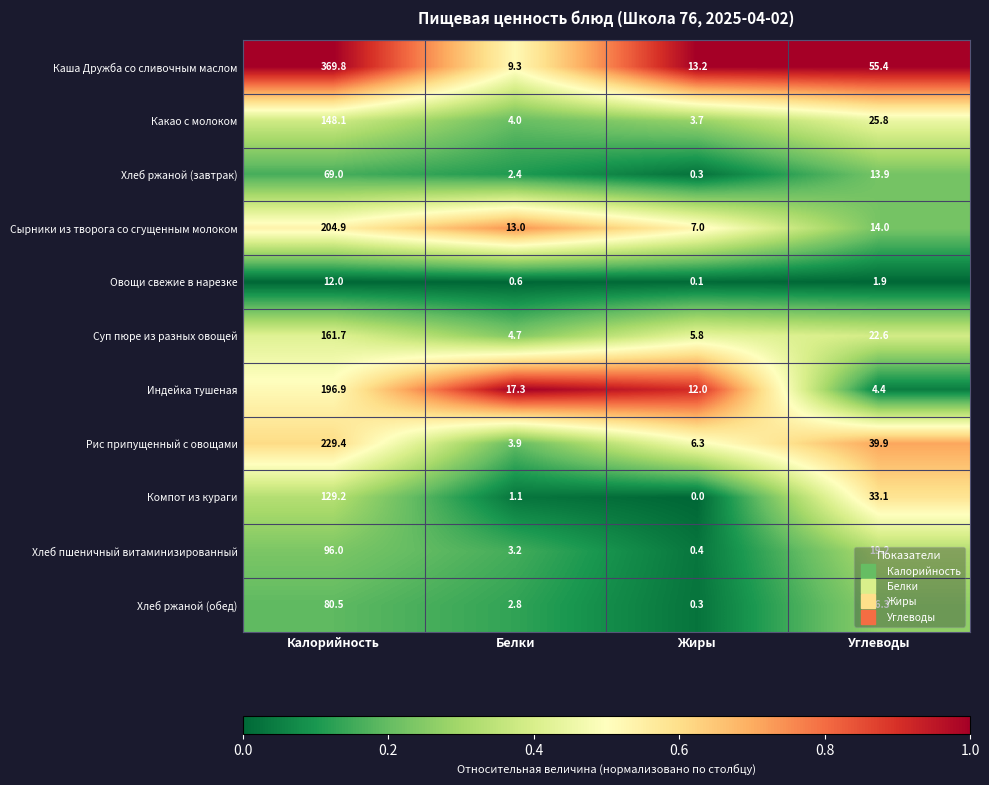

What is the sum of all Компот из кураги values?

163.4